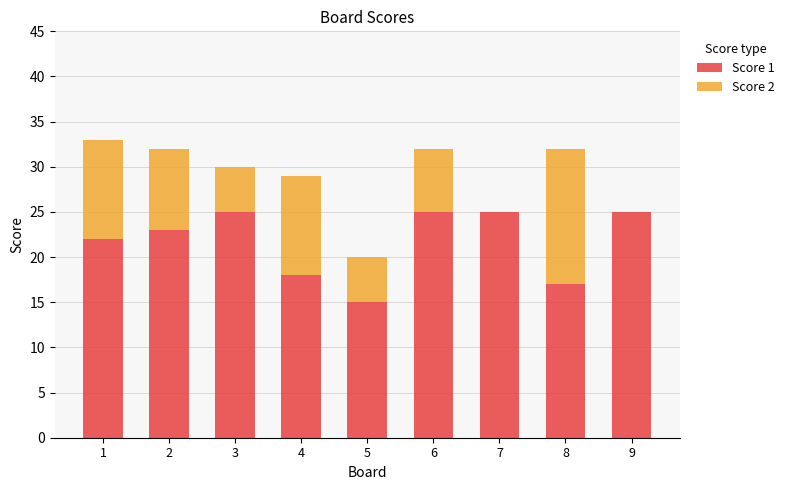

The value of Score 1 at 4 is 18. True or false?

True